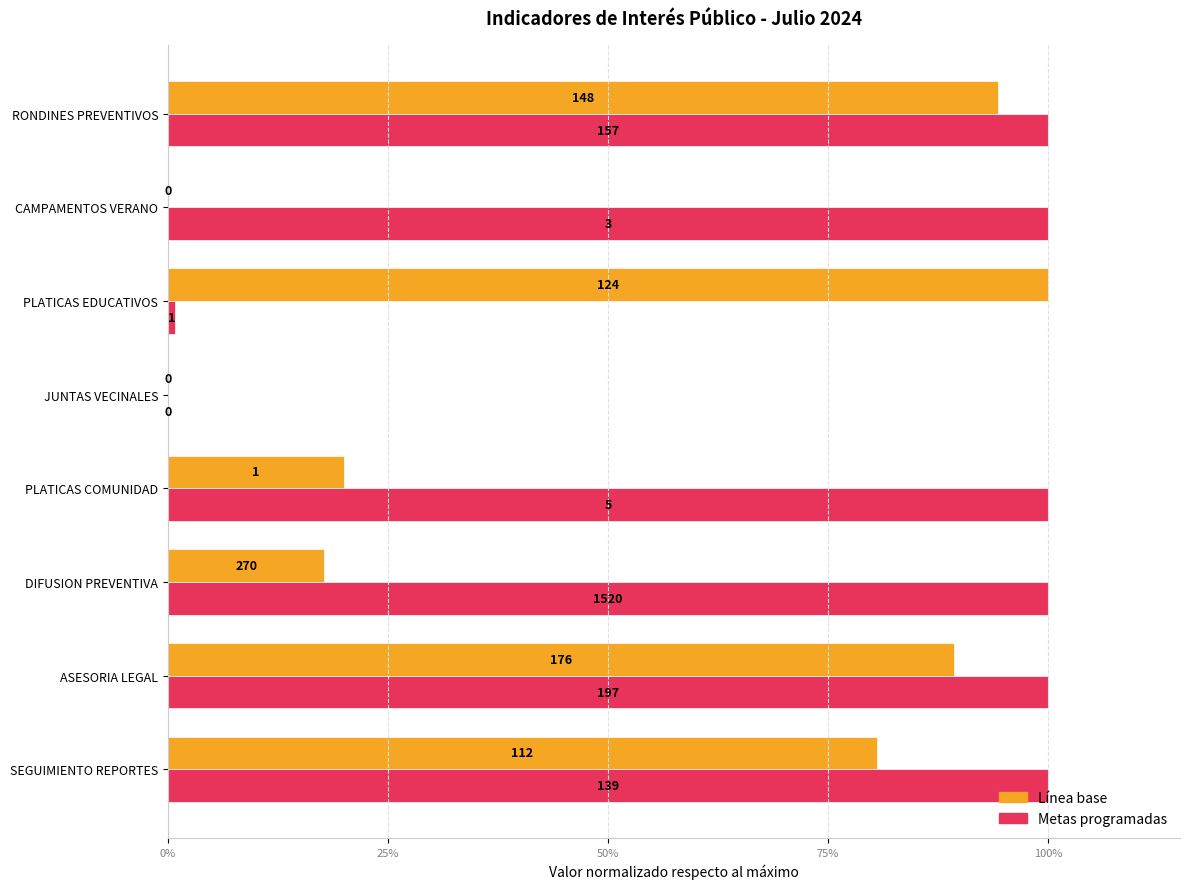

Rank the series by their maximum value, from lowest to highest.

Línea base, Metas programadas